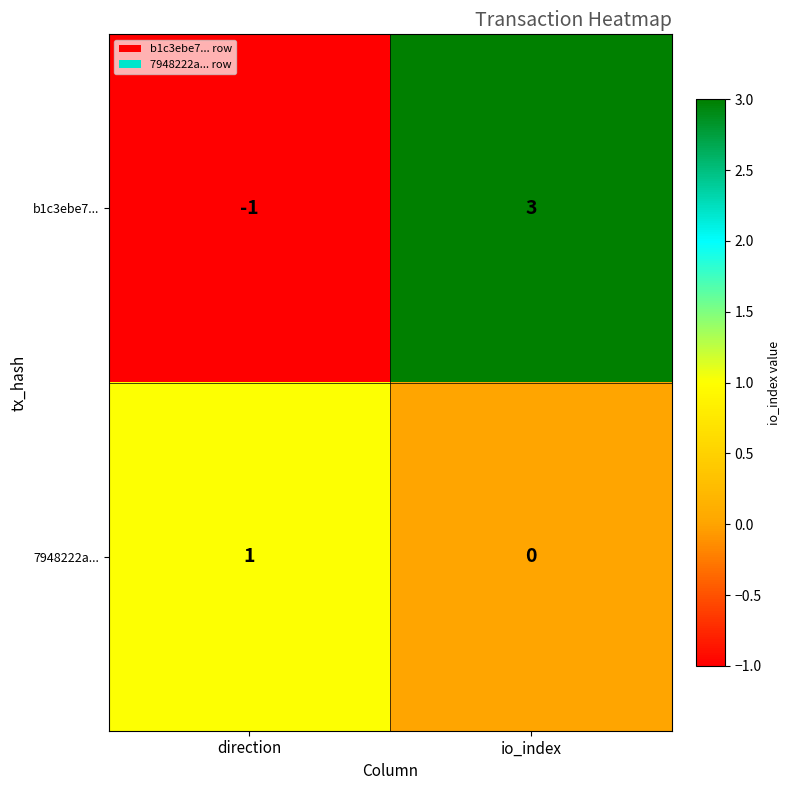

Reading left to right, extract all data points from this chart.

b1c3ebe7...: direction=-1	io_index=3
7948222a...: direction=1	io_index=0